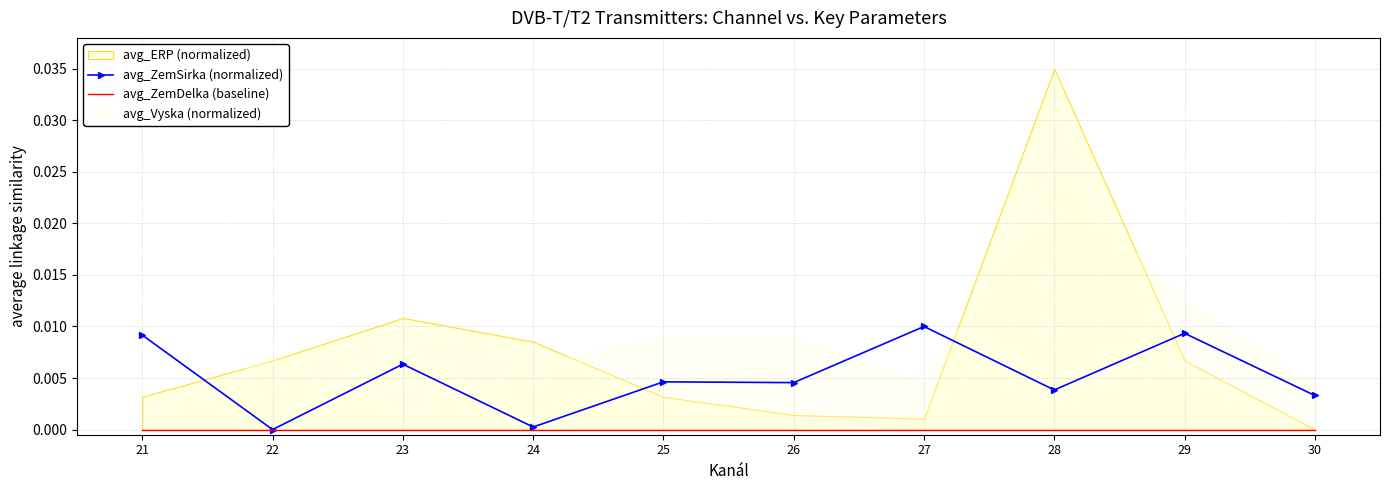

True or false: avg_ZemSirka (normalized) and avg_ZemDelka (baseline) intersect in this chart.

False